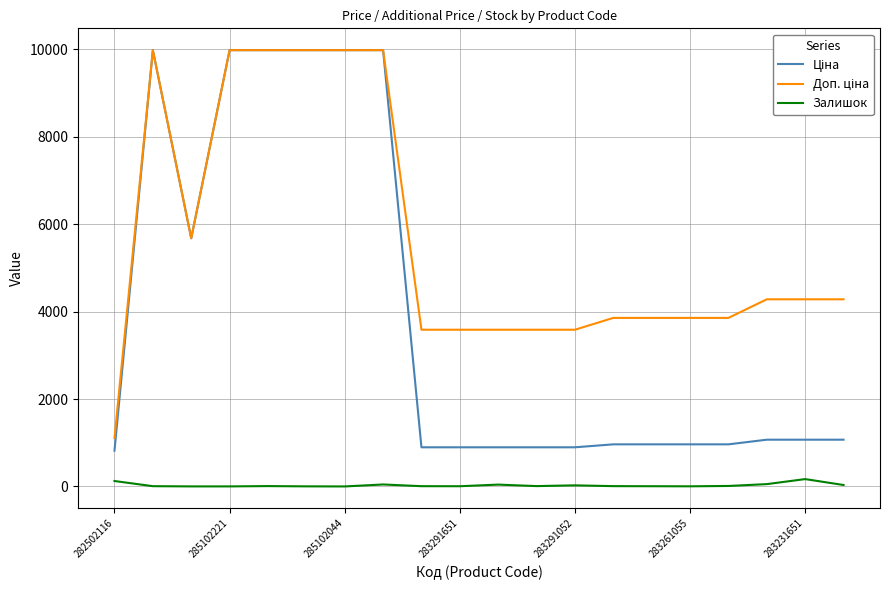

True or false: Залишок has a value of 169.0 at 283231651.

True